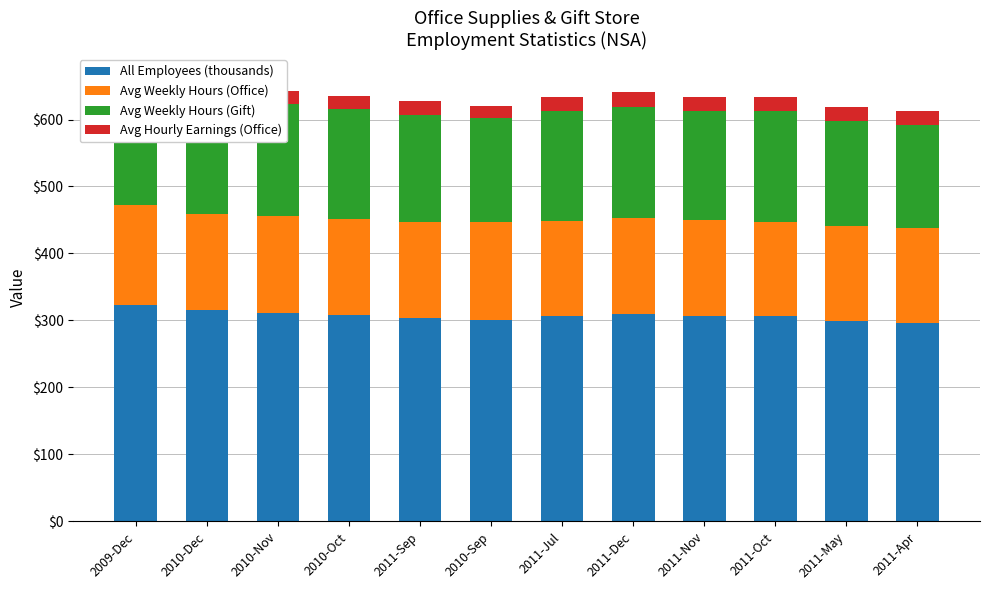

Reading right to left, transcribe all the data shown in this chart.

All Employees (thousands): 296.1	298.9	306.3	306.4	309.7	306.5	301.2	303.4	308.2	311.9	315.5	323.7
Avg Weekly Hours (Office): 142.2	141.7	141.4	143.0	143.4	142.6	145.1	143.4	144.0	144.0	144.0	148.1
Avg Weekly Hours (Gift): 153.9	157.2	164.9	163.4	166.3	163.9	156.1	160.0	164.2	167.9	171.5	175.6
Avg Hourly Earnings (Office): 20.5	20.8	21.0	20.8	21.0	21.0	18.1	20.9	18.4	18.6	18.7	17.2